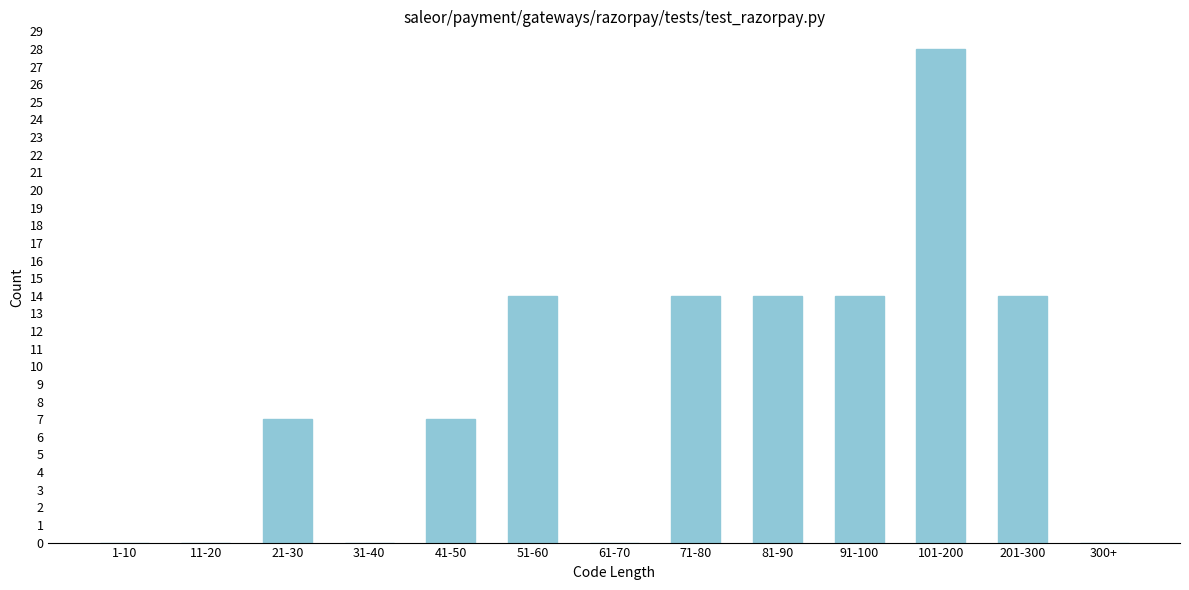

Reading right to left, list all the values displayed in this chart.

300+=0	201-300=14	101-200=28	91-100=14	81-90=14	71-80=14	61-70=0	51-60=14	41-50=7	31-40=0	21-30=7	11-20=0	1-10=0